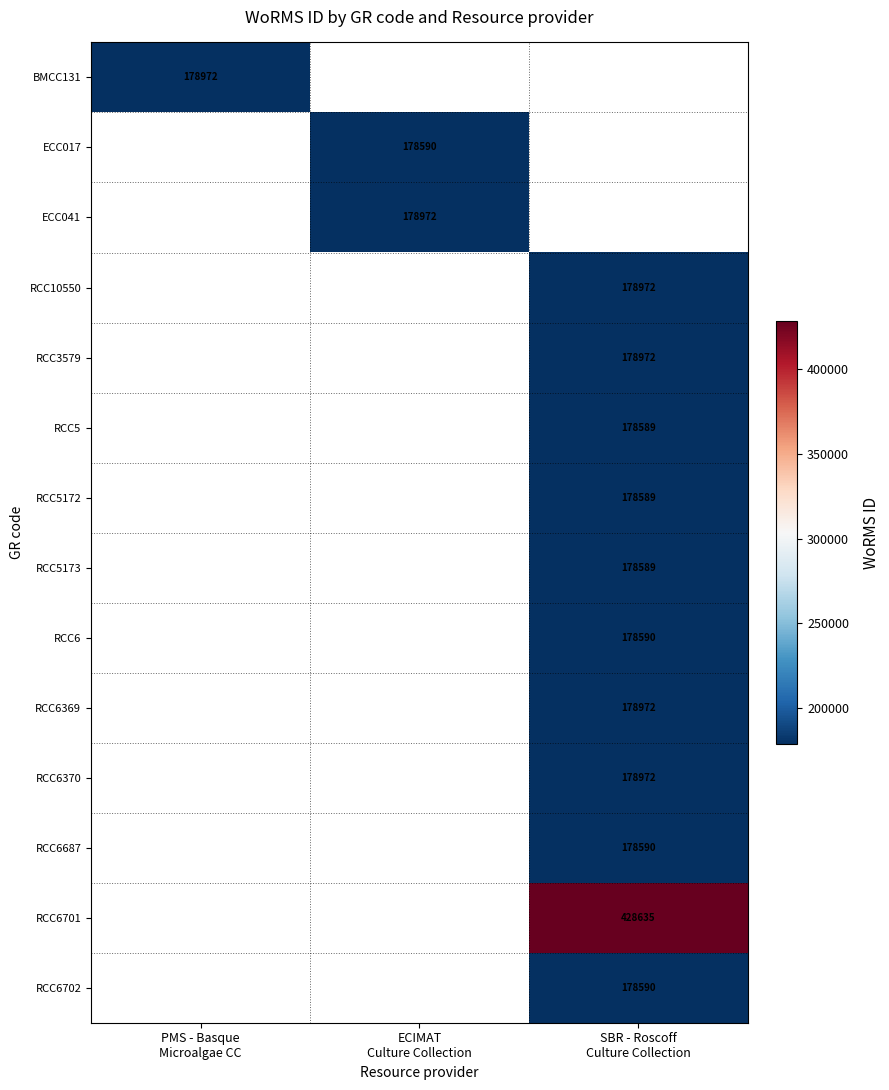

True or false: RCC6369 has a value of 178972.0 at SBR - Roscoff Culture Collection.

True